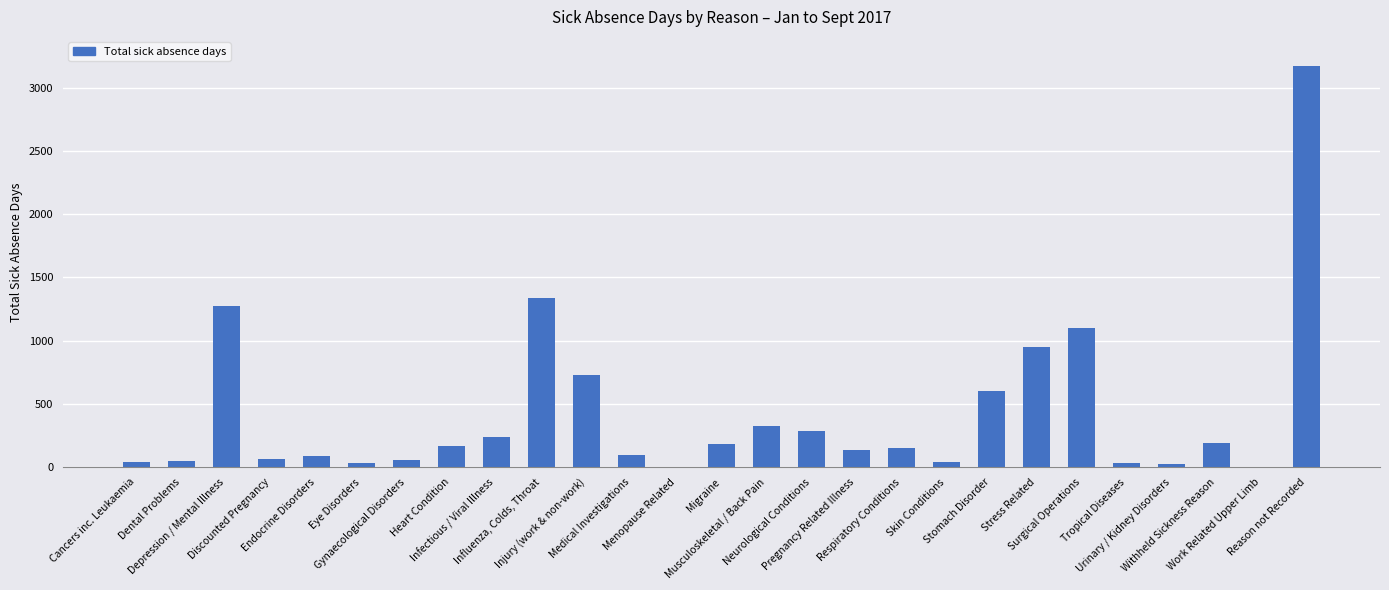

Are the bars grouped side by side (vs. stacked)?

No